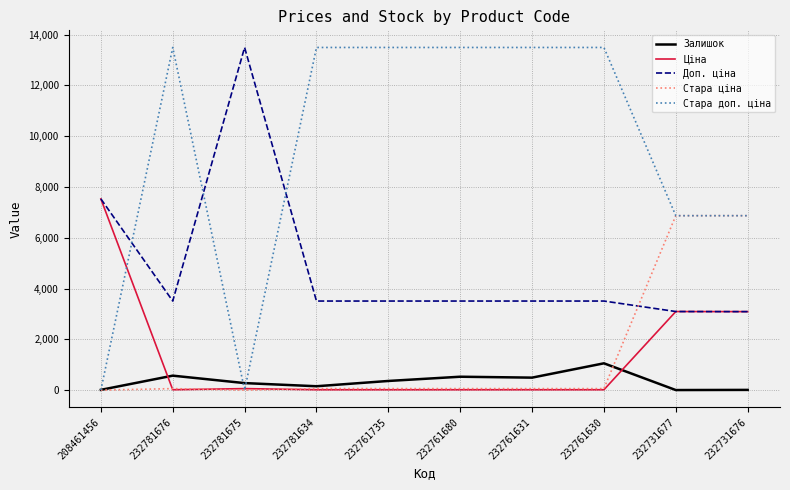

Is the value of Залишок at 232761630 greater than the value of Стара доп. ціна at 232731676?

No